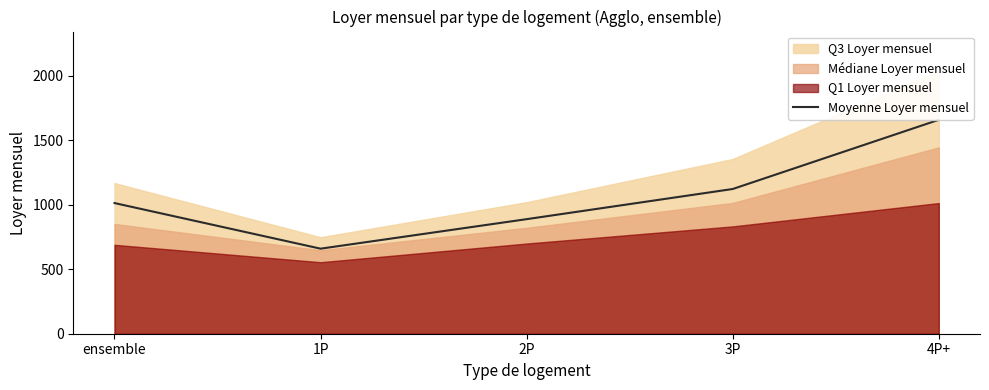

What is the label of the 1st point from the left?

ensemble